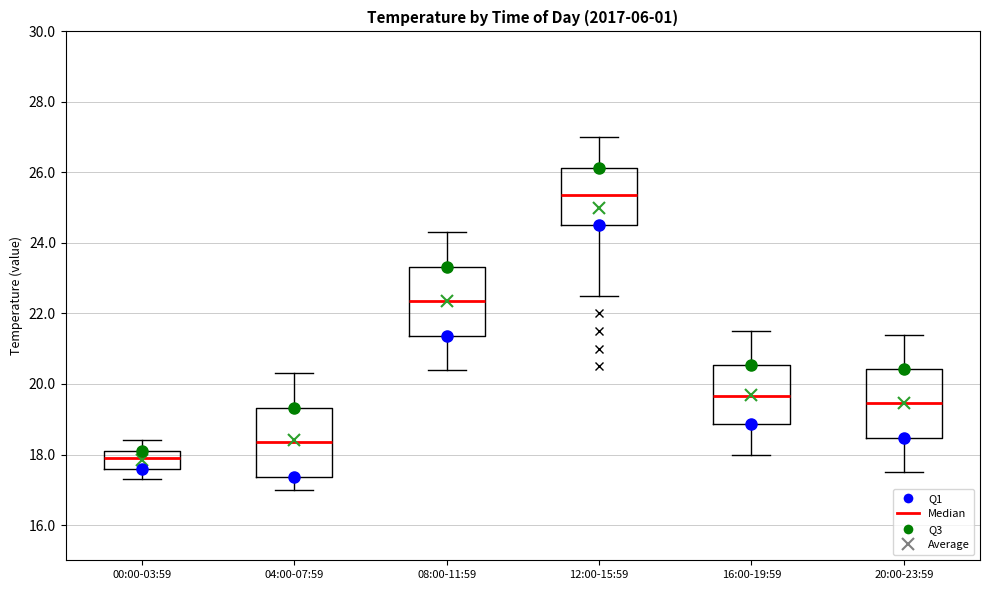

Which box's median line is the highest?

12:00-15:59